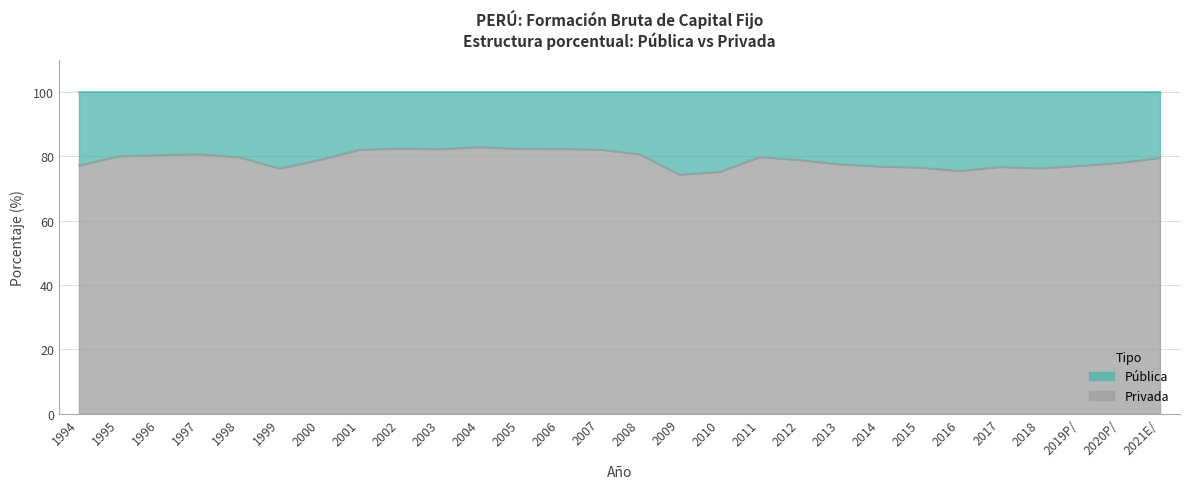

Where is the data nearest to the value 78?

2020P/